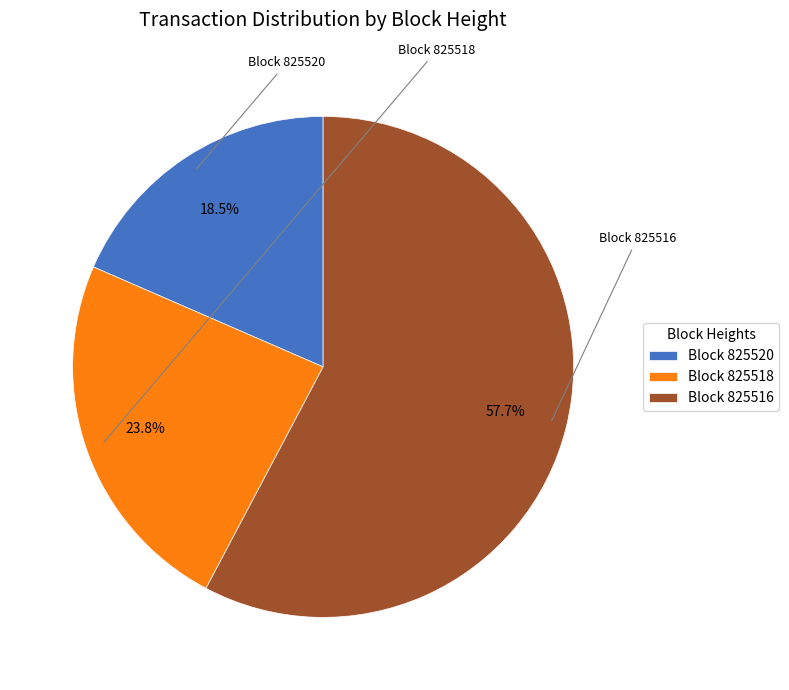

To the nearest percent, what is the difference between the largest and smallest slice percentages?

39%